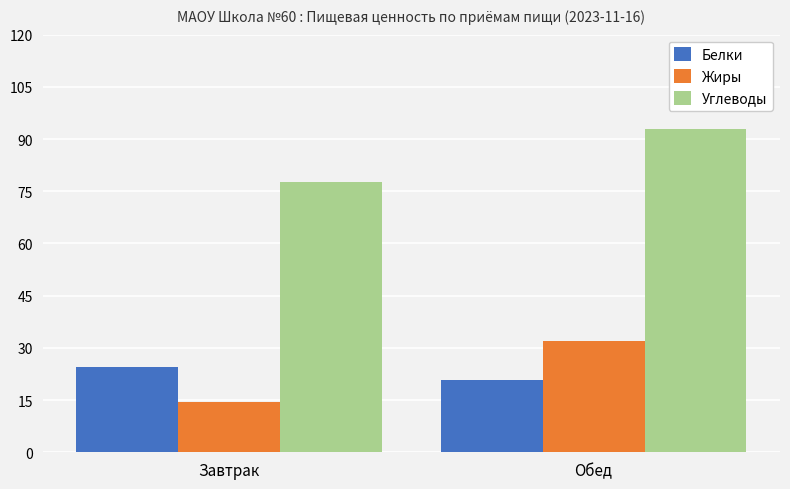

What is the difference between the highest and lowest values at Обед?

72.1